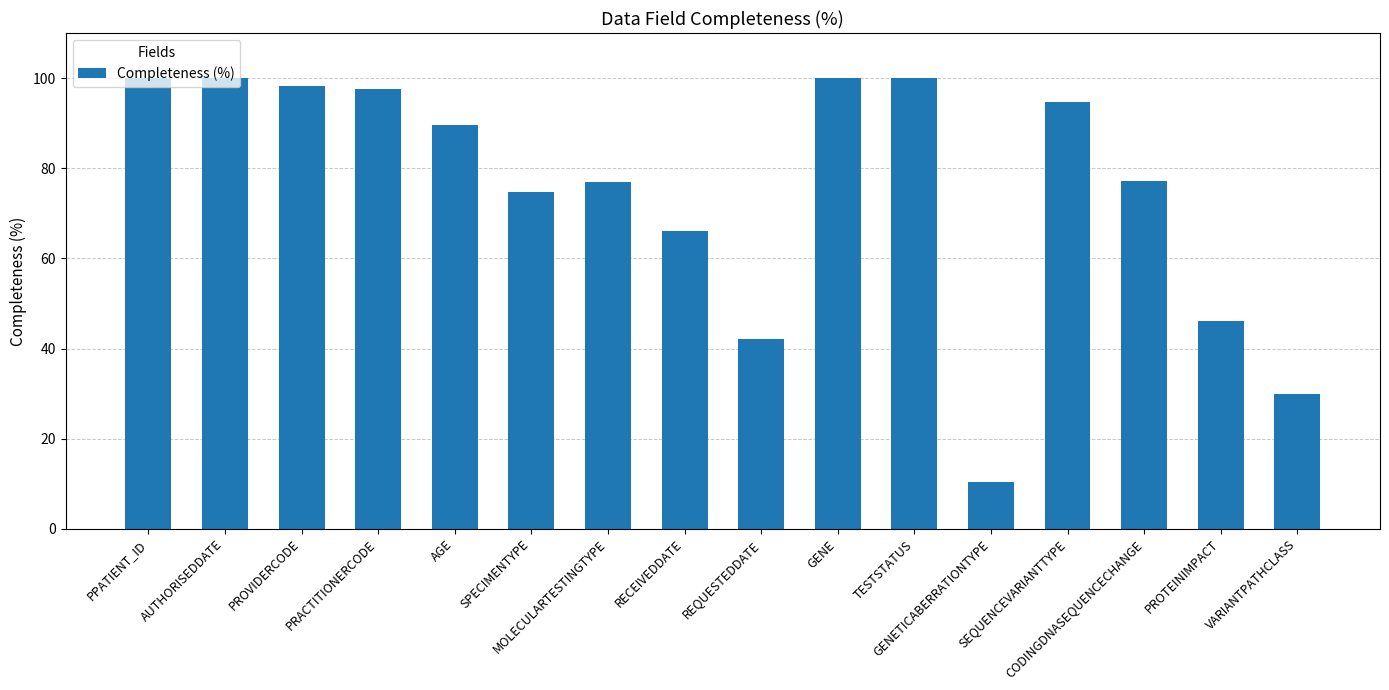

Approximately how many times larger is the value at REQUESTEDDATE compared to PRACTITIONERCODE?

0.4